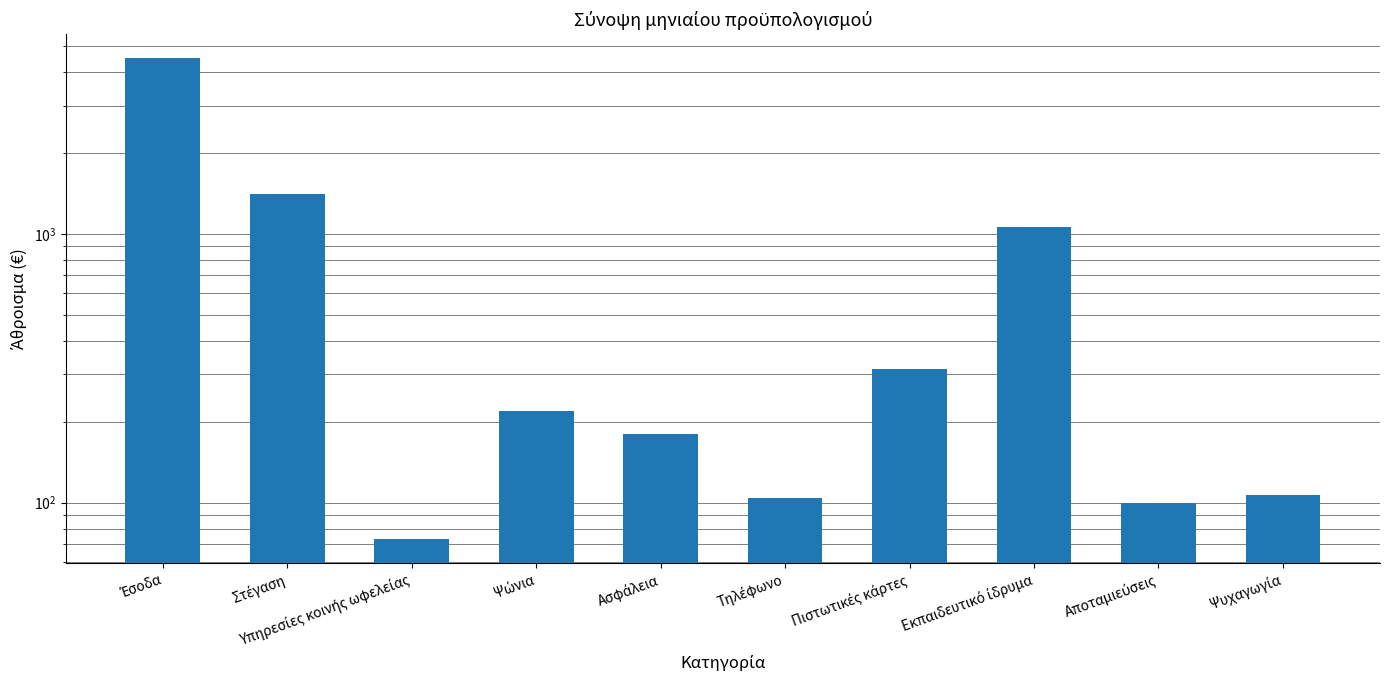

Does the chart contain stacked bars?

No